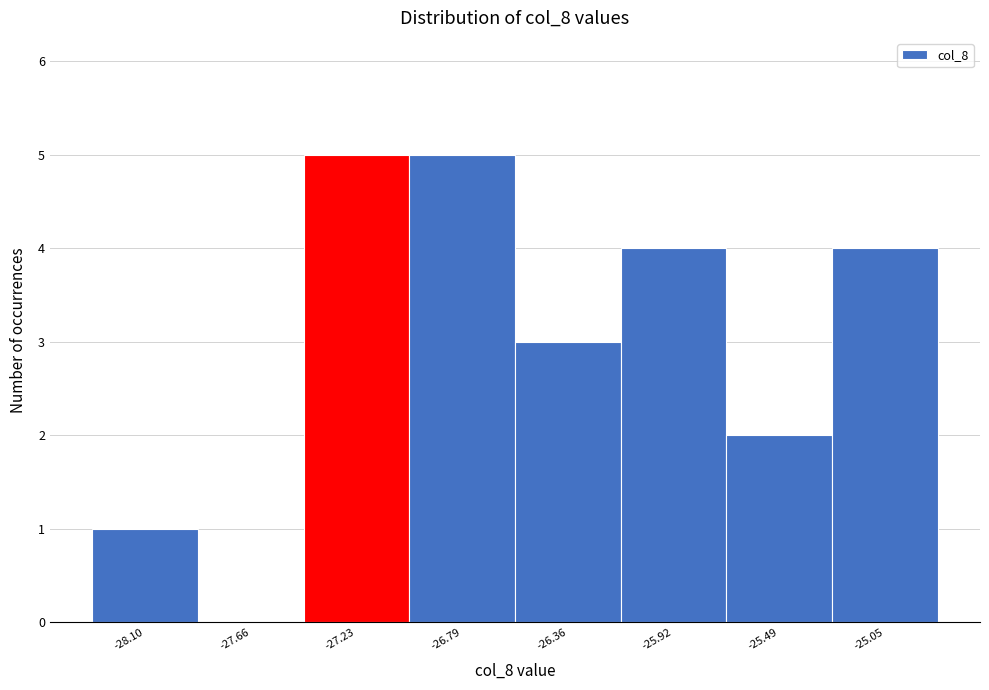

Reading left to right, transcribe this chart: for each bar, give the range it covers on the x-axis and its height. Neither the bar edges nor the heights are printed on the chart, so give them approximately, as read against the axes.

-28.30 to -27.90: 1
-27.90 to -27.45: 0
-27.45 to -27.00: 5
-27.00 to -26.60: 5
-26.60 to -26.15: 3
-26.15 to -25.70: 4
-25.70 to -25.25: 2
-25.25 to -24.85: 4